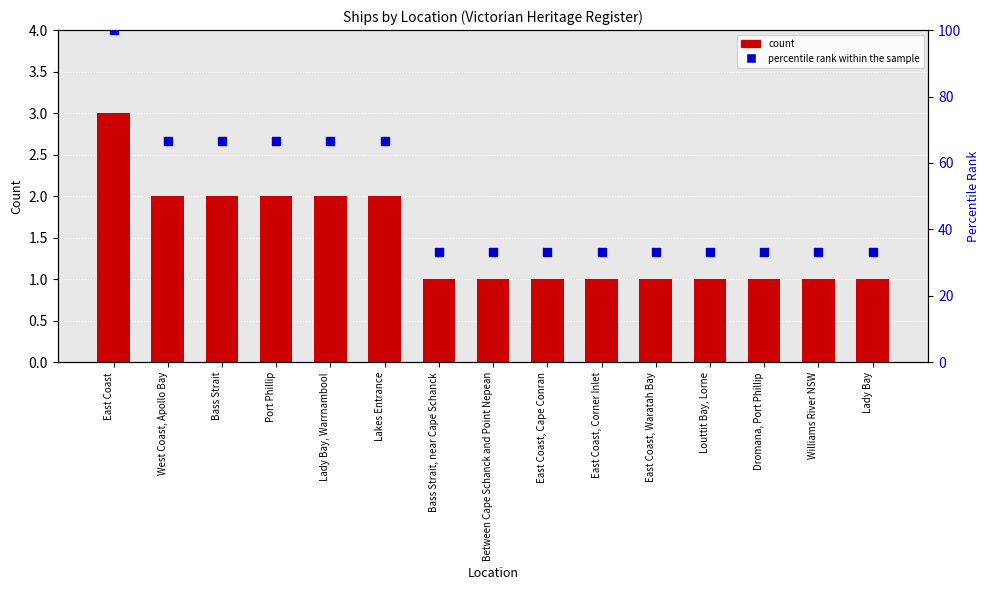

Is the value of count at East Coast, Corner Inlet greater than the value of percentile rank within the sample at East Coast?

No